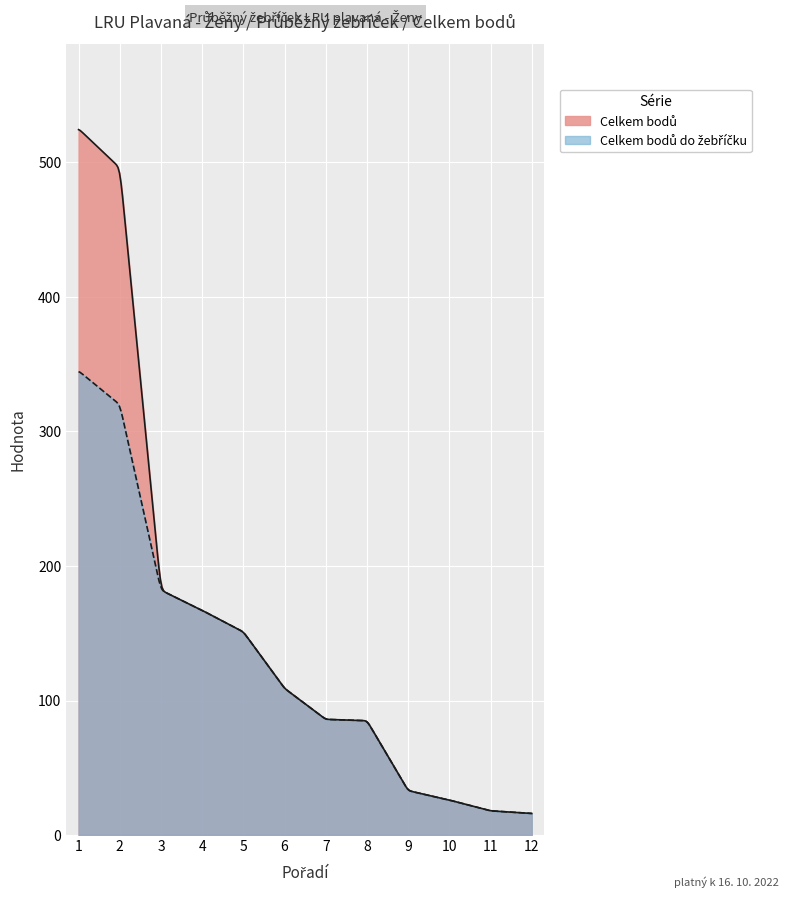

Between 1 and 6, which series saw the biggest shift?

Celkem bodů